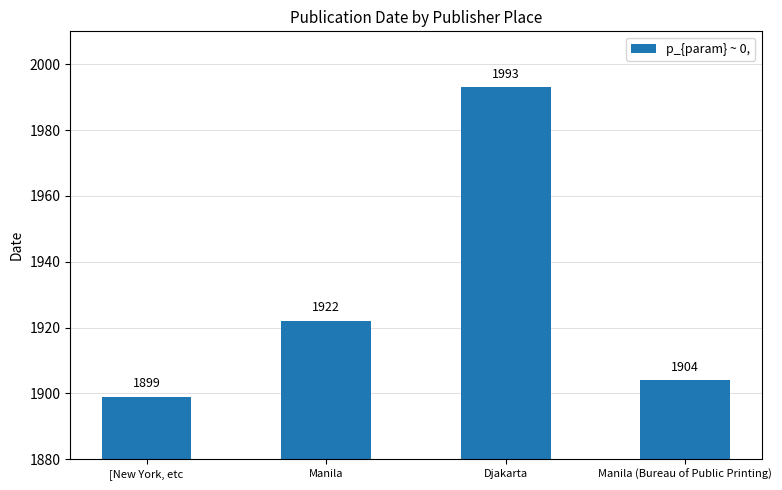

Where is the data nearest to the value 1946?

Manila